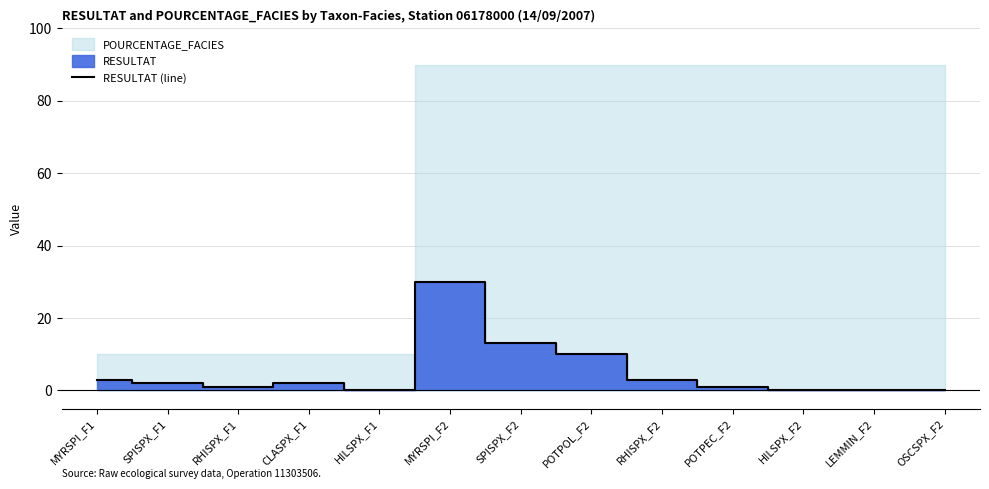

How many lines are shown in the chart?

1